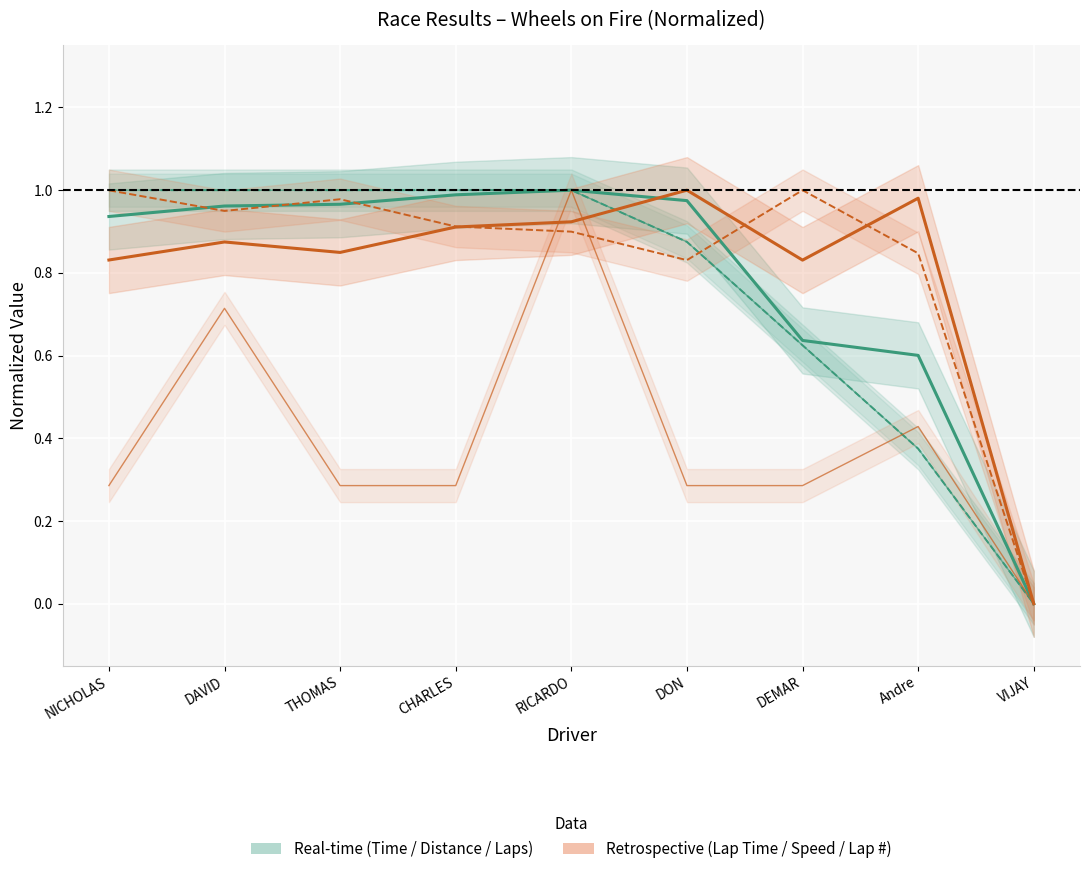

What is the sum of the Best Lap Time (norm) values at DEMAR and THOMAS?

1.7